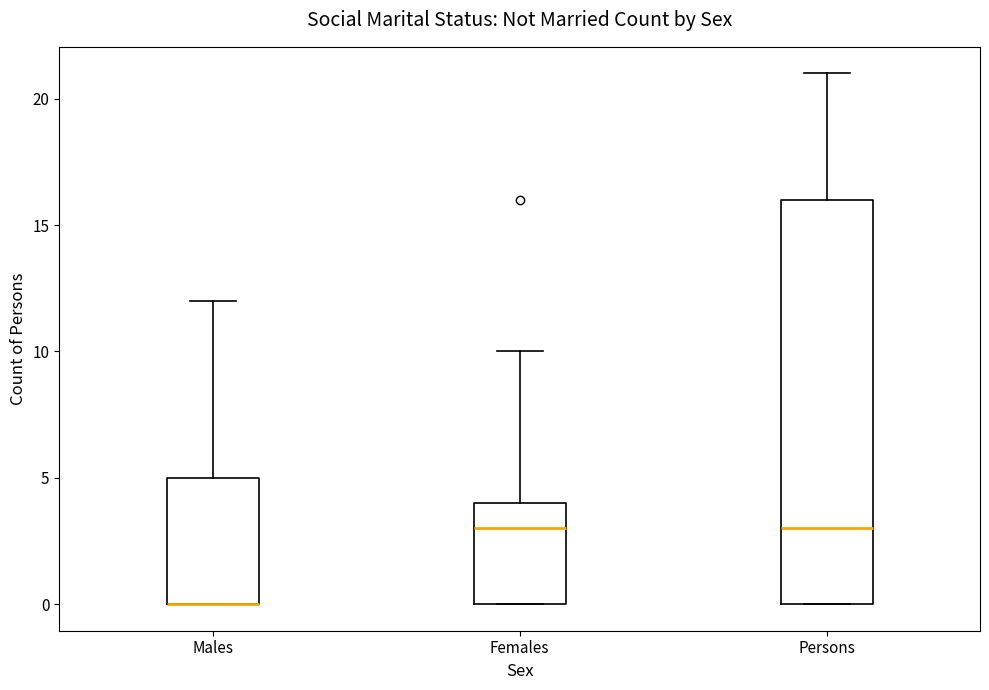

Reading left to right, read every box against the y-axis: the position of its median line, the range the box covers, and the ends of its whiskers. The values are not printed on the chart, so give them approximately, as read against the axis.

Males: median 0 (drawn on the box's lower edge), box 0 to 5, whiskers 0 to 12
Females: median 3, box 0 to 4, whiskers 0 to 10
Persons: median 3, box 0 to 16, whiskers 0 to 21